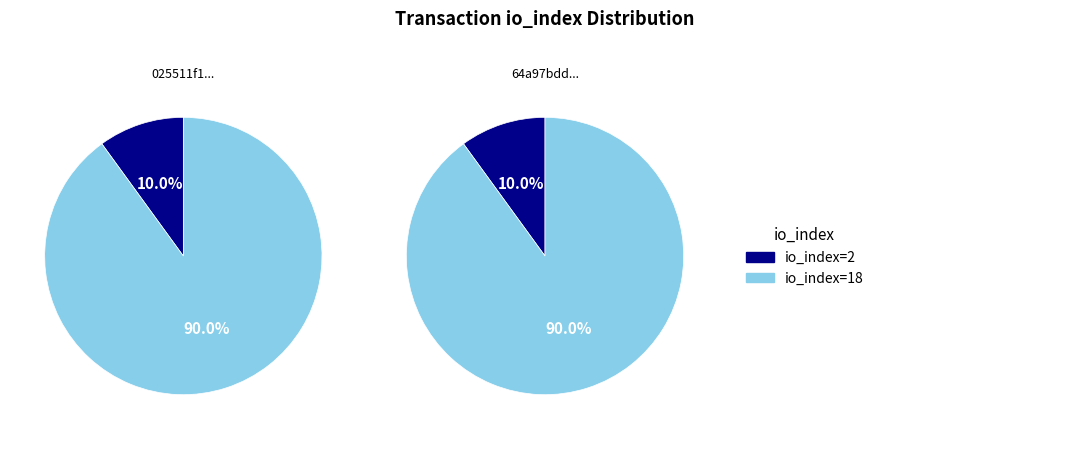

To the nearest percent, what is the difference between the largest and smallest slice percentages?

80%